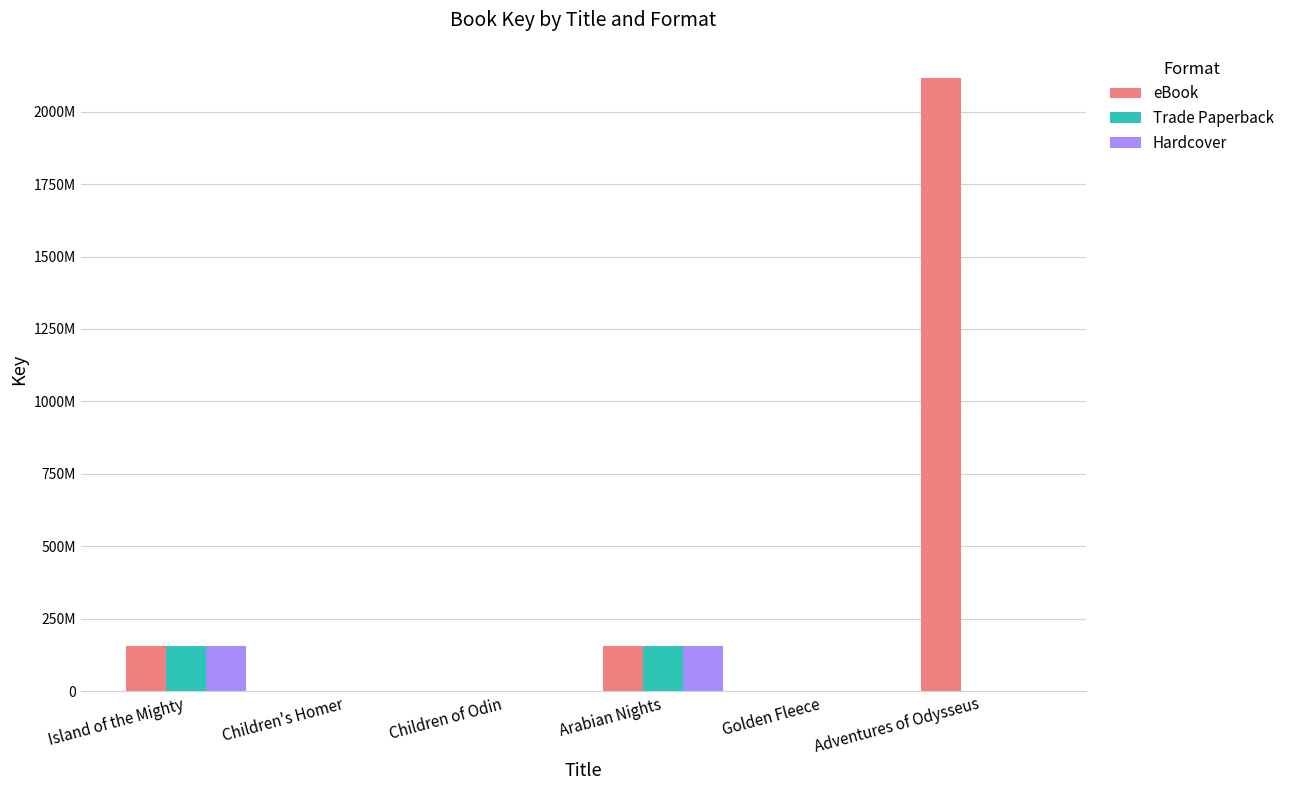

Are the bars horizontal?

No